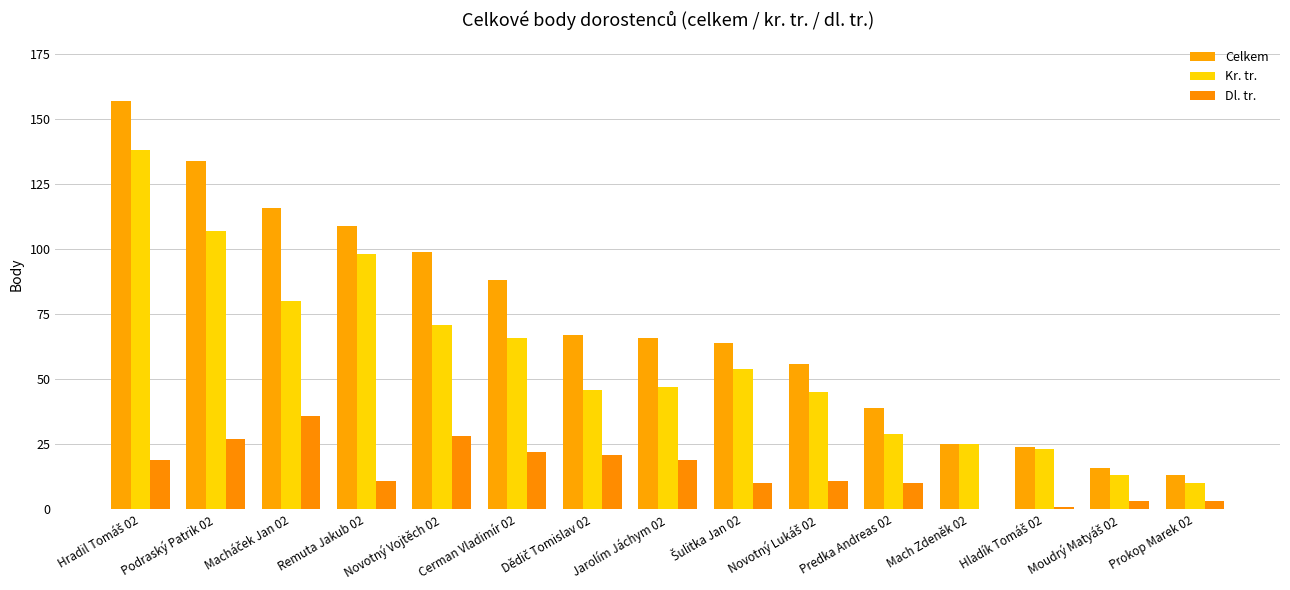

Is it true that Dl. tr. equals 4 at Moudrý Matyáš 02?

False